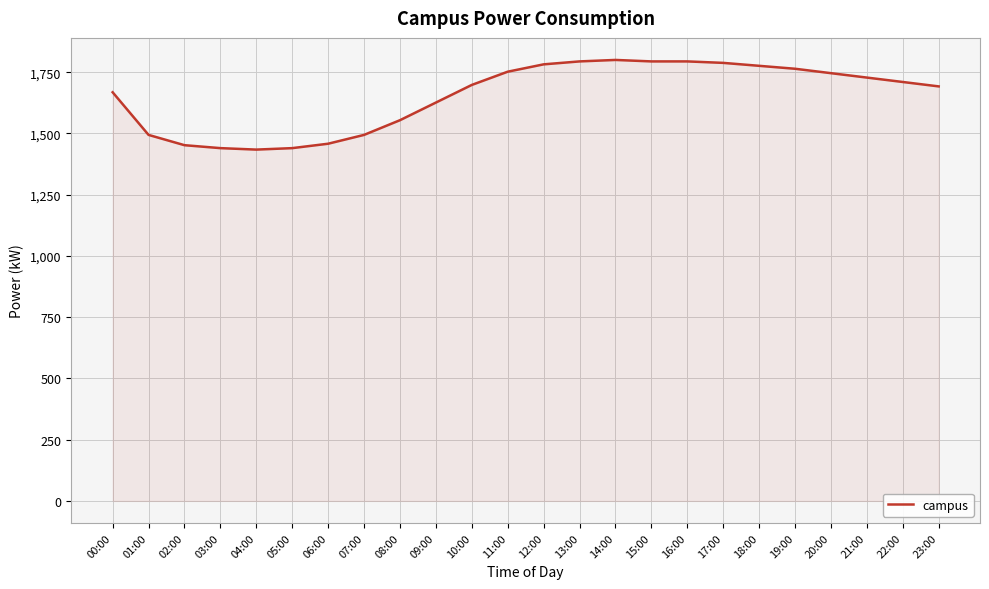

What position from the left is 02:00?

3